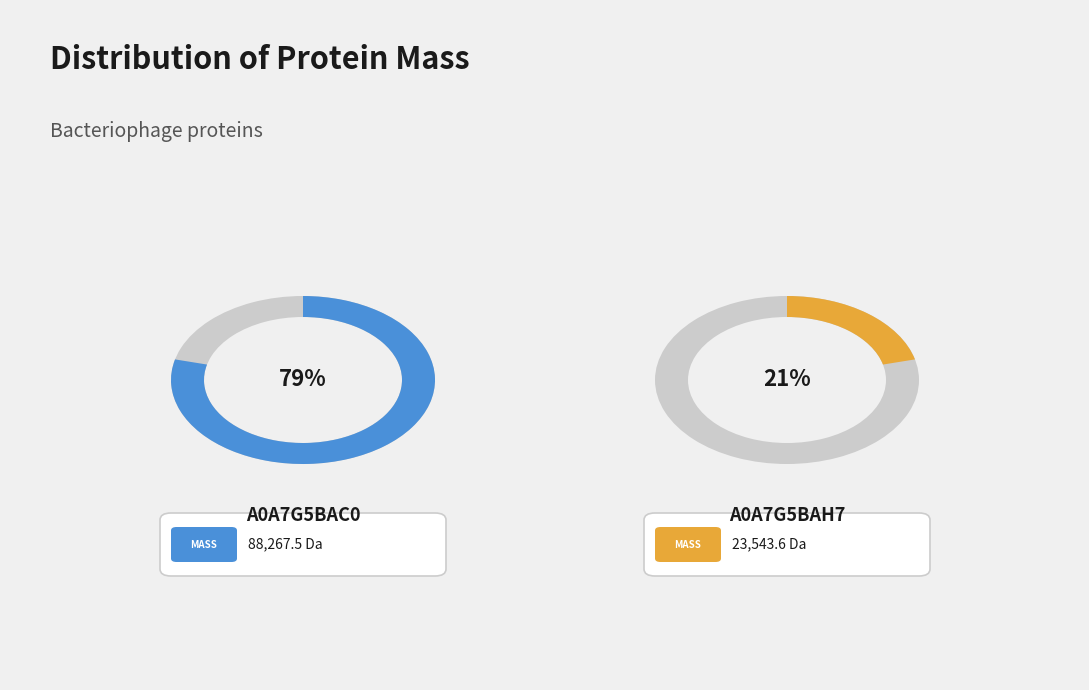

To the nearest percent, what is the average slice percentage?

50%